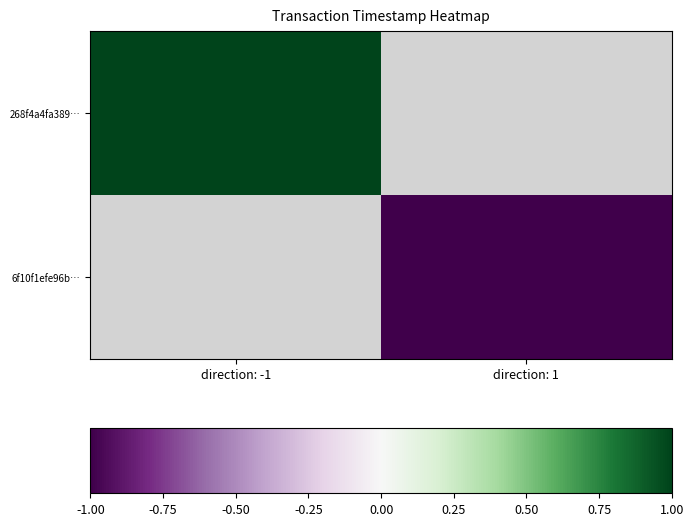

The 6f10f1efe96b… series shows -1.7 at direction: 1. True or false?

False